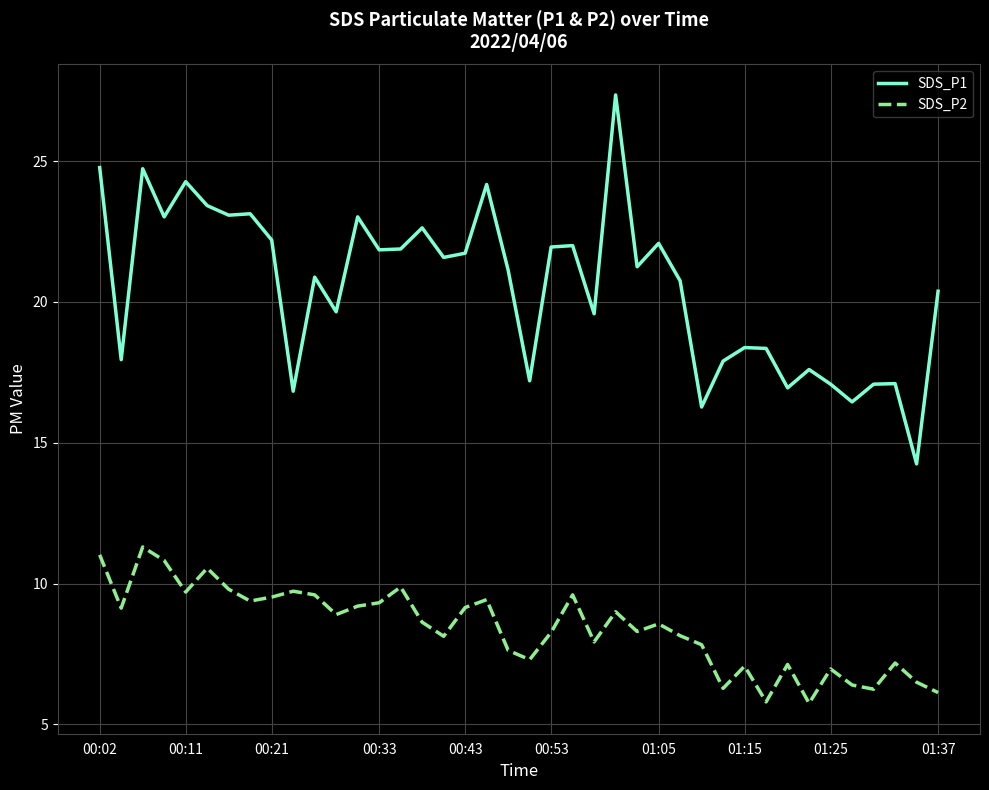

Rank the series by their maximum value, from highest to lowest.

SDS_P1, SDS_P2